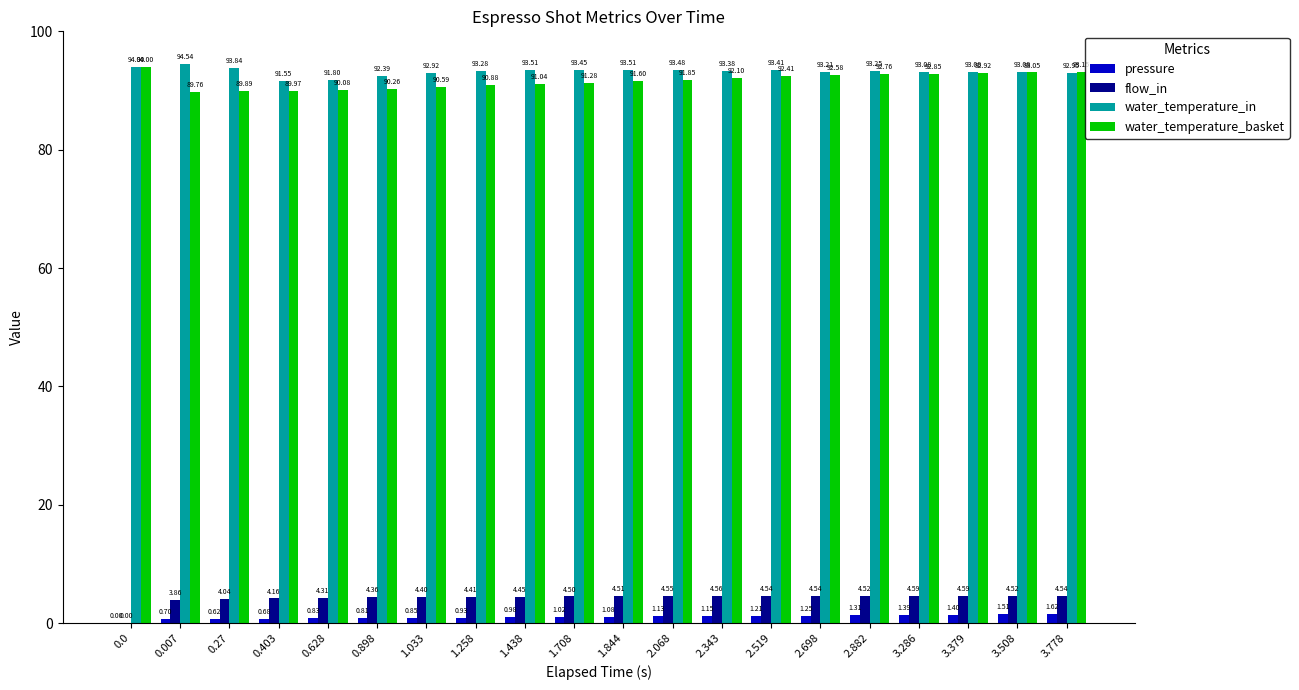

What is the sum of the water_temperature_in values at 0.007 and 1.033?

187.5